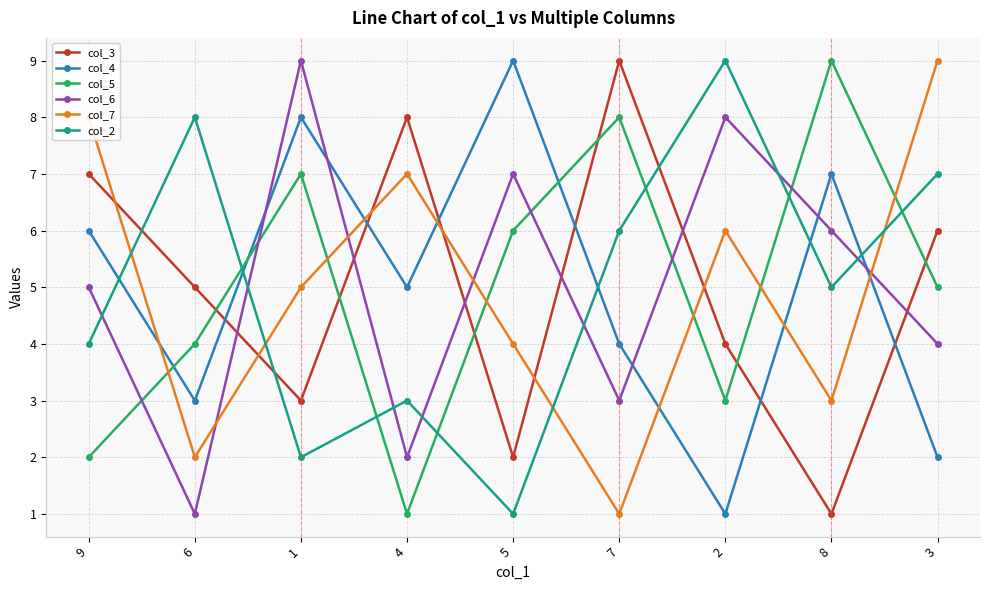

Reading left to right, what are all the values shown in this chart?

col_3: 7	5	3	8	2	9	4	1	6
col_4: 6	3	8	5	9	4	1	7	2
col_5: 2	4	7	1	6	8	3	9	5
col_6: 5	1	9	2	7	3	8	6	4
col_7: 8	2	5	7	4	1	6	3	9
col_2: 4	8	2	3	1	6	9	5	7